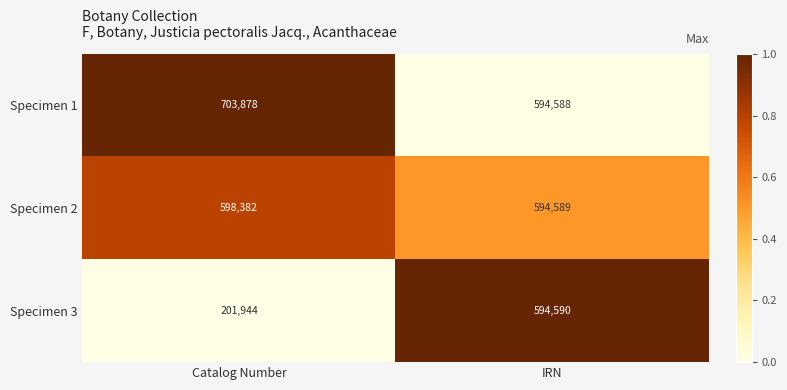

Reading right to left, extract all data points from this chart.

Specimen 1: 594588	703878
Specimen 2: 594589	598382
Specimen 3: 594590	201944